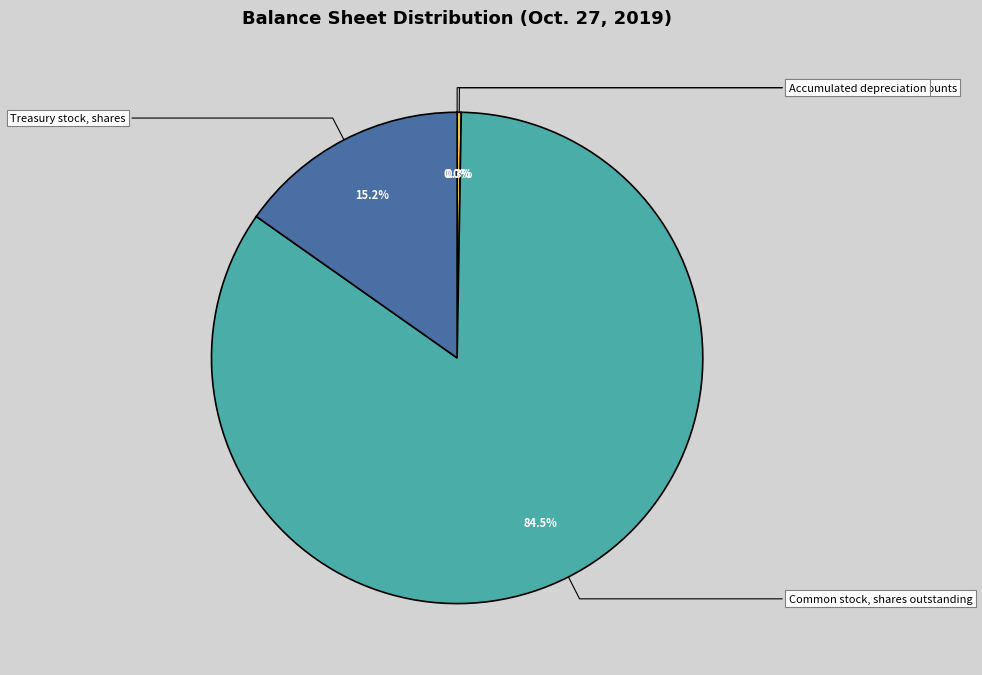

Which category has the biggest portion of the pie?

Common stock, shares outstanding